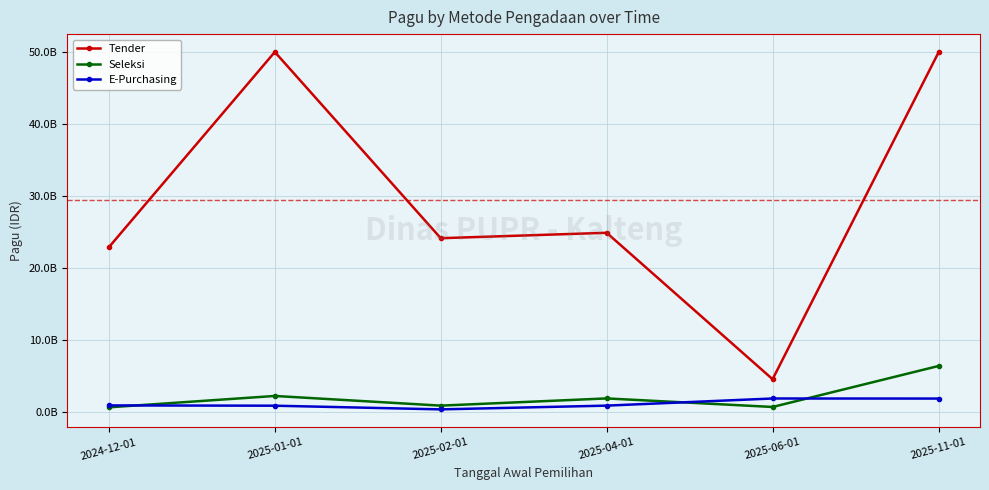

What are all the series names shown in the legend?

Tender, Seleksi, E-Purchasing